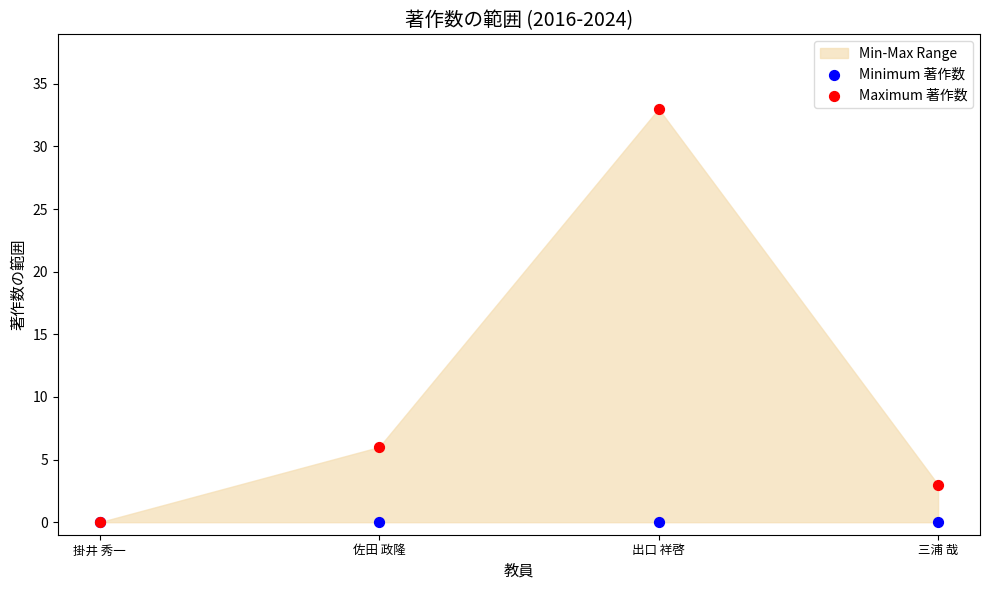

Across all series, what Y value is closest to 16?

6